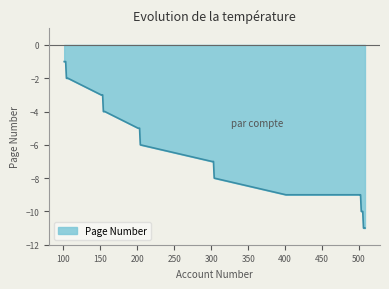

What is the difference between the maximum and minimum values?

10